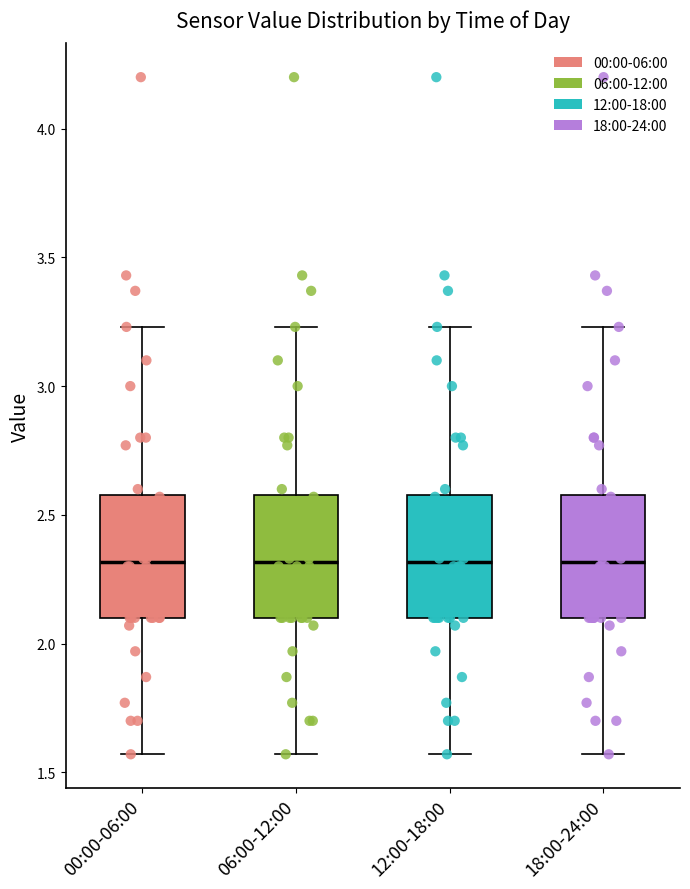

Reading left to right, read every box against the y-axis: the position of its median line, the range the box covers, and the ends of its whiskers. The values are not printed on the chart, so give them approximately, as read against the axis.

00:00-06:00: median 2.30, box 2.10 to 2.60, whiskers 1.55 to 3.25
06:00-12:00: median 2.30, box 2.10 to 2.60, whiskers 1.55 to 3.25
12:00-18:00: median 2.30, box 2.10 to 2.60, whiskers 1.55 to 3.25
18:00-24:00: median 2.30, box 2.10 to 2.60, whiskers 1.55 to 3.25